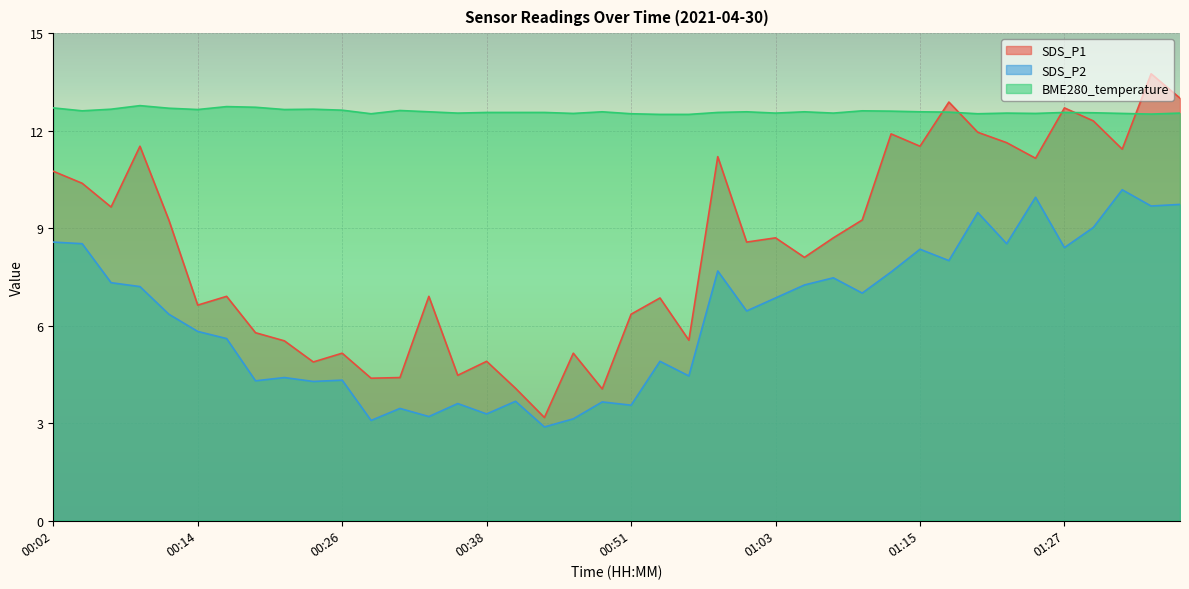

Is it true that SDS_P2 equals 4.3 at 00:19?

True